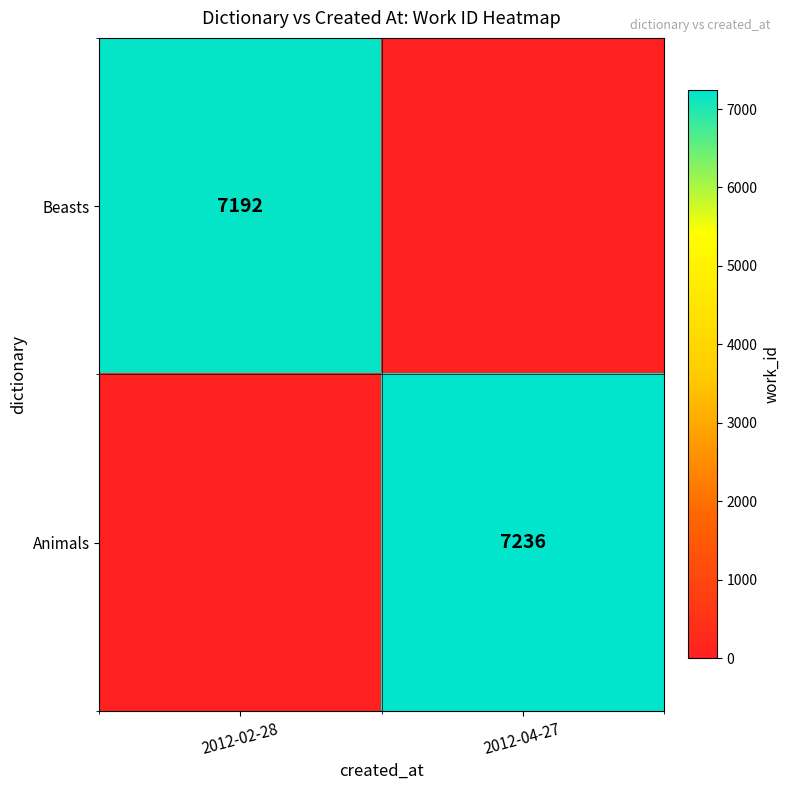

True or false: Animals has a value of 4940 at 2012-04-27.

False